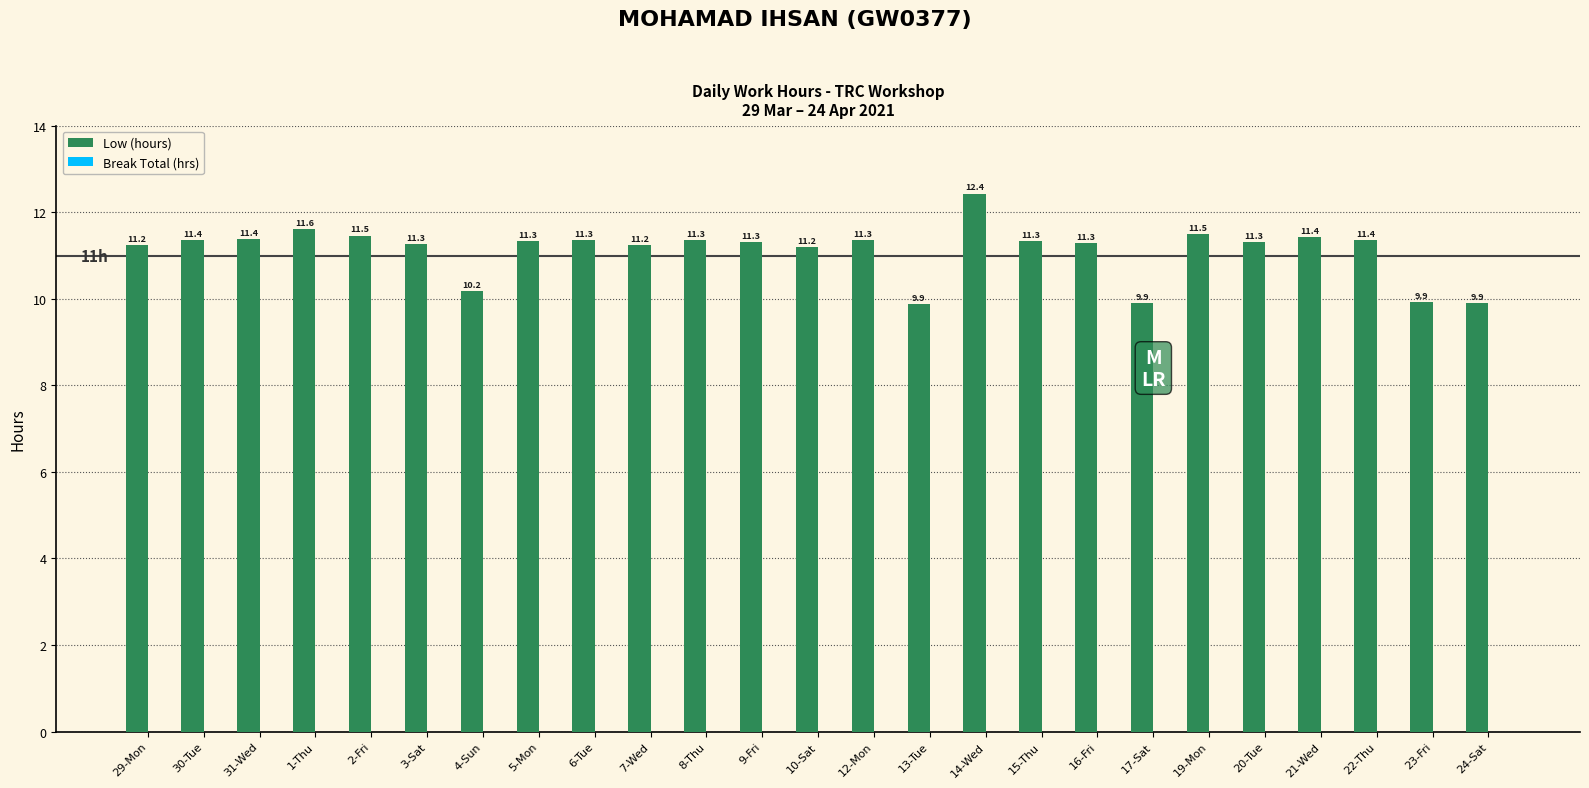

What position from the left is 8-Thu?

11